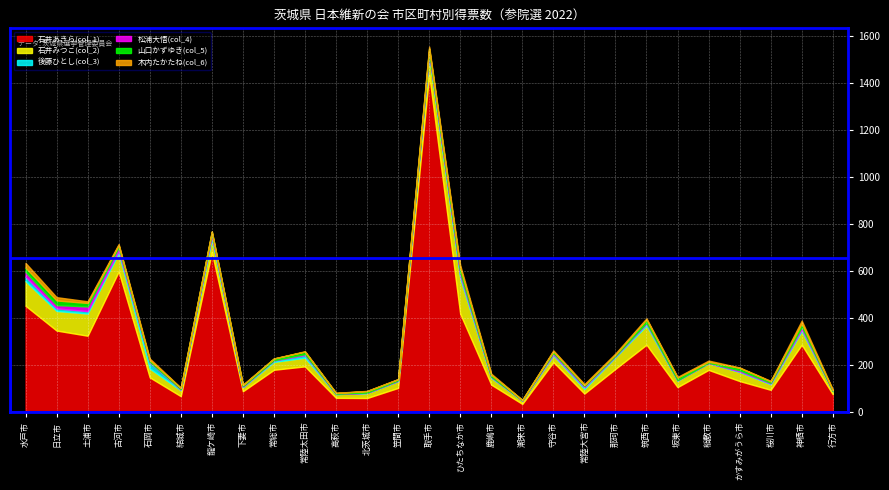

What position from the left is 土浦市?

3